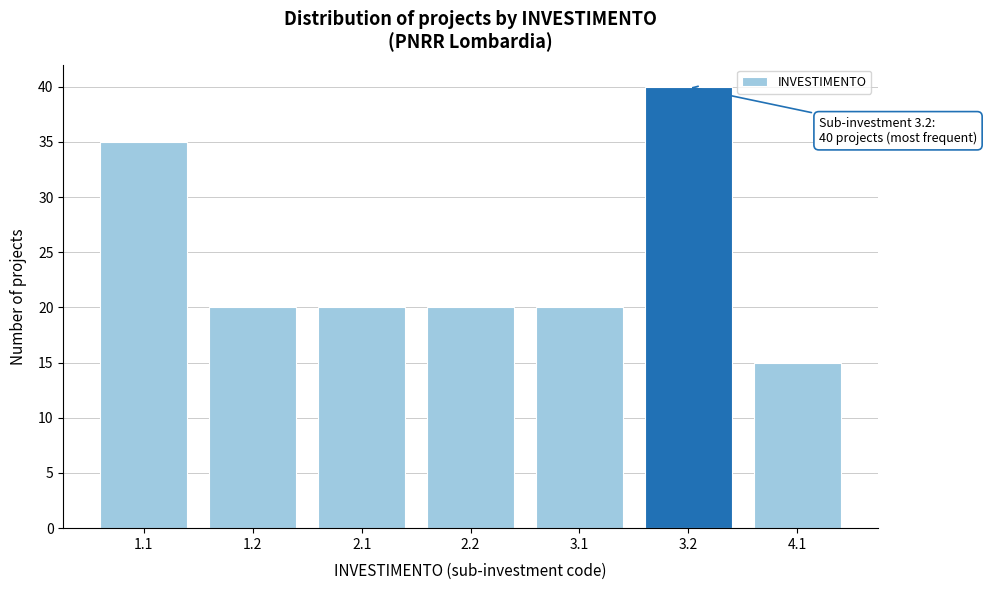

Reading left to right, transcribe all the data shown in this chart.

35	20	20	20	20	40	15